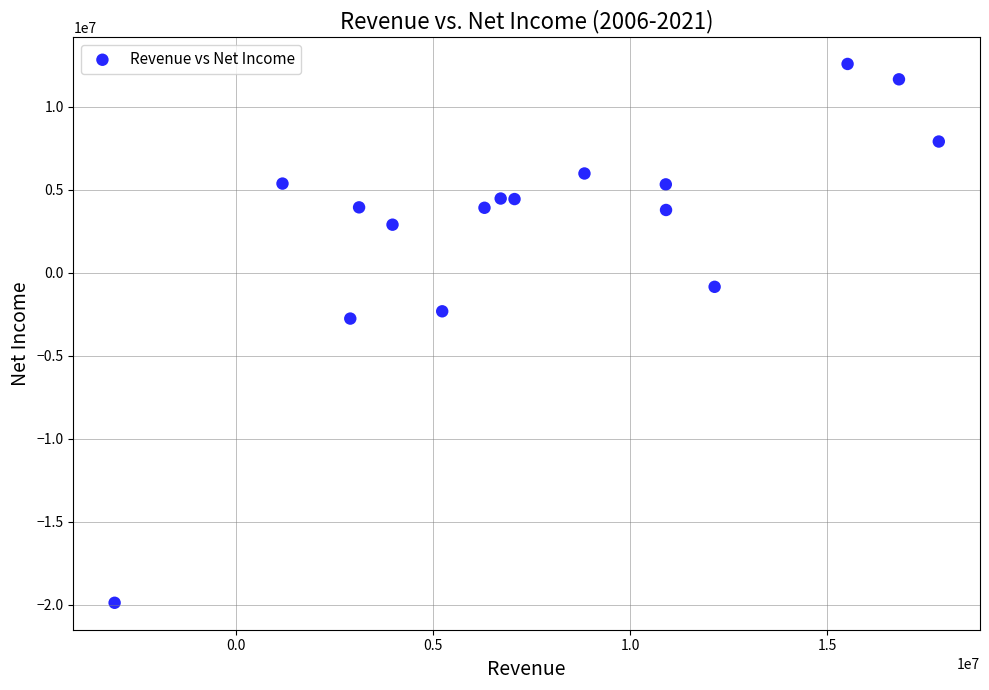

What Y value in the scatter plot is closest to -3659590?

-2768682.5